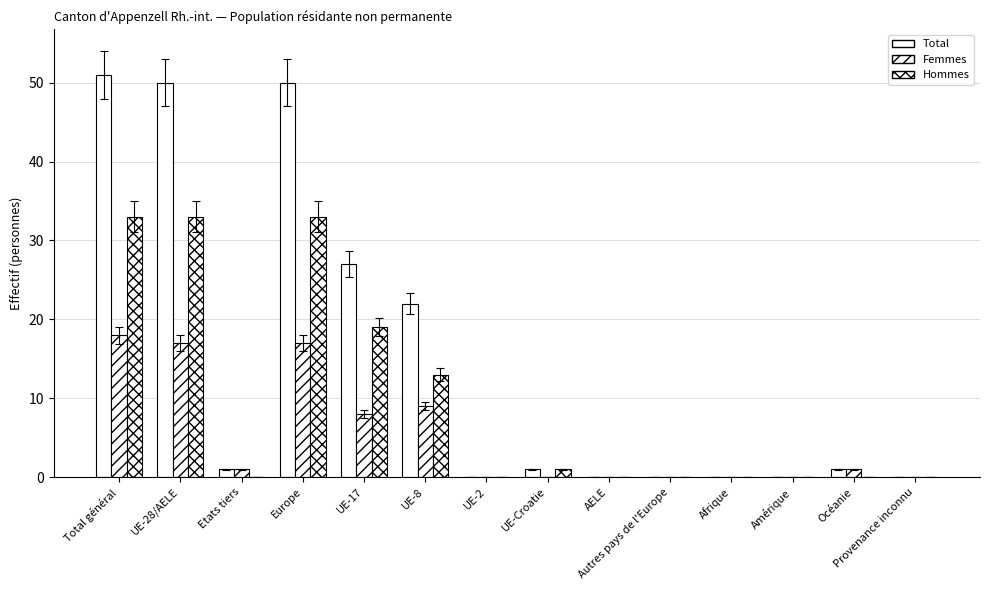

At which category is the sum across all series the highest?

Total général